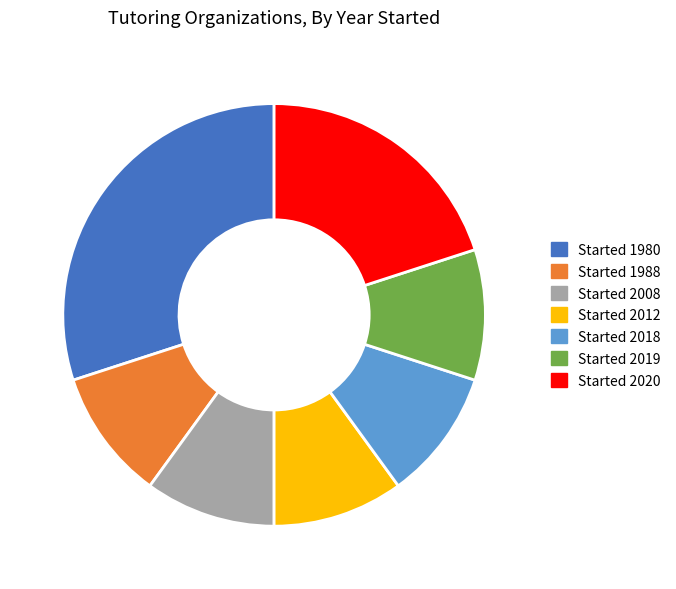

Do Started 2008 and Started 2019 together represent more than half of the pie?

No